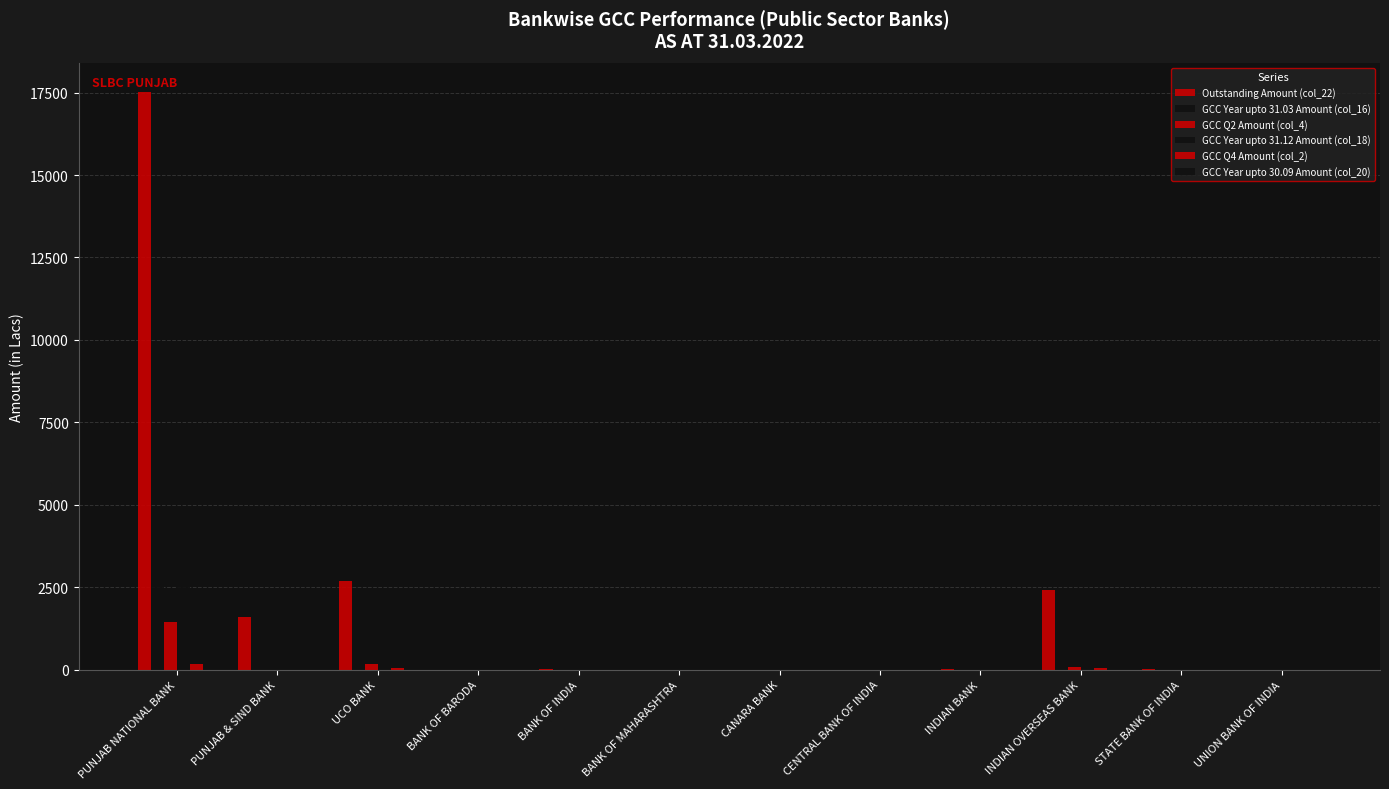

Reading left to right, list all the values displayed in this chart.

Outstanding Amount (col_22): PUNJAB NATIONAL BANK=17506.3	PUNJAB & SIND BANK=1606.0	UCO BANK=2674.5	BANK OF BARODA=0.0	BANK OF INDIA=32.0	BANK OF MAHARASHTRA=0.0	CANARA BANK=0.0	CENTRAL BANK OF INDIA=0.0	INDIAN BANK=5.0	INDIAN OVERSEAS BANK=2427.8	STATE BANK OF INDIA=7.0	UNION BANK OF INDIA=0.0
GCC Year upto 31.03 Amount (col_16): PUNJAB NATIONAL BANK=4301.5	PUNJAB & SIND BANK=228.0	UCO BANK=452.0	BANK OF BARODA=0.0	BANK OF INDIA=0.0	BANK OF MAHARASHTRA=0.0	CANARA BANK=0.0	CENTRAL BANK OF INDIA=0.0	INDIAN BANK=0.0	INDIAN OVERSEAS BANK=364.0	STATE BANK OF INDIA=0.0	UNION BANK OF INDIA=0.0
GCC Q2 Amount (col_4): PUNJAB NATIONAL BANK=1440.6	PUNJAB & SIND BANK=0.0	UCO BANK=172.0	BANK OF BARODA=0.0	BANK OF INDIA=0.0	BANK OF MAHARASHTRA=0.0	CANARA BANK=0.0	CENTRAL BANK OF INDIA=0.0	INDIAN BANK=0.0	INDIAN OVERSEAS BANK=91.0	STATE BANK OF INDIA=0.0	UNION BANK OF INDIA=0.0
GCC Year upto 31.12 Amount (col_18): PUNJAB NATIONAL BANK=2860.9	PUNJAB & SIND BANK=228.0	UCO BANK=280.0	BANK OF BARODA=0.0	BANK OF INDIA=0.0	BANK OF MAHARASHTRA=0.0	CANARA BANK=0.0	CENTRAL BANK OF INDIA=0.0	INDIAN BANK=0.0	INDIAN OVERSEAS BANK=273.0	STATE BANK OF INDIA=0.0	UNION BANK OF INDIA=0.0
GCC Q4 Amount (col_2): PUNJAB NATIONAL BANK=173.0	PUNJAB & SIND BANK=3.0	UCO BANK=63.0	BANK OF BARODA=0.0	BANK OF INDIA=0.0	BANK OF MAHARASHTRA=0.0	CANARA BANK=0.0	CENTRAL BANK OF INDIA=0.0	INDIAN BANK=1.0	INDIAN OVERSEAS BANK=56.0	STATE BANK OF INDIA=0.0	UNION BANK OF INDIA=2.0
GCC Year upto 30.09 Amount (col_20): PUNJAB NATIONAL BANK=1624.1	PUNJAB & SIND BANK=141.0	UCO BANK=174.0	BANK OF BARODA=0.0	BANK OF INDIA=0.0	BANK OF MAHARASHTRA=0.0	CANARA BANK=0.0	CENTRAL BANK OF INDIA=0.0	INDIAN BANK=0.0	INDIAN OVERSEAS BANK=182.0	STATE BANK OF INDIA=0.0	UNION BANK OF INDIA=0.0